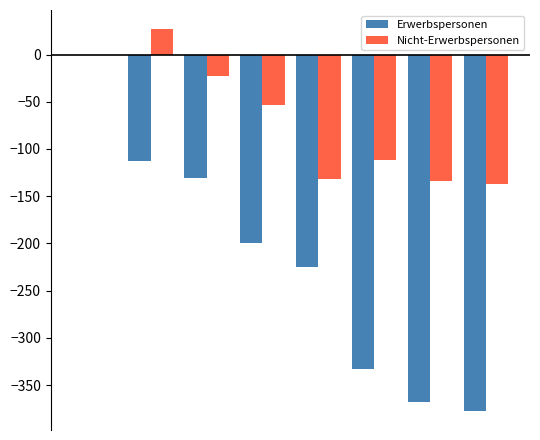

Which series has the largest range (max minus min)?

Erwerbspersonen